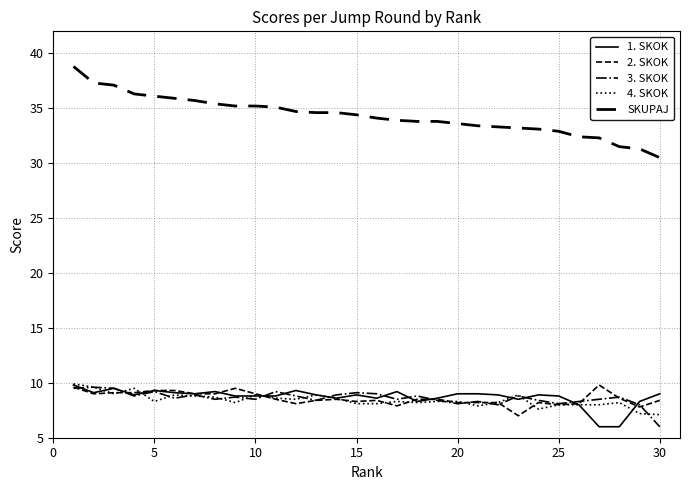

How many lines are shown in the chart?

5